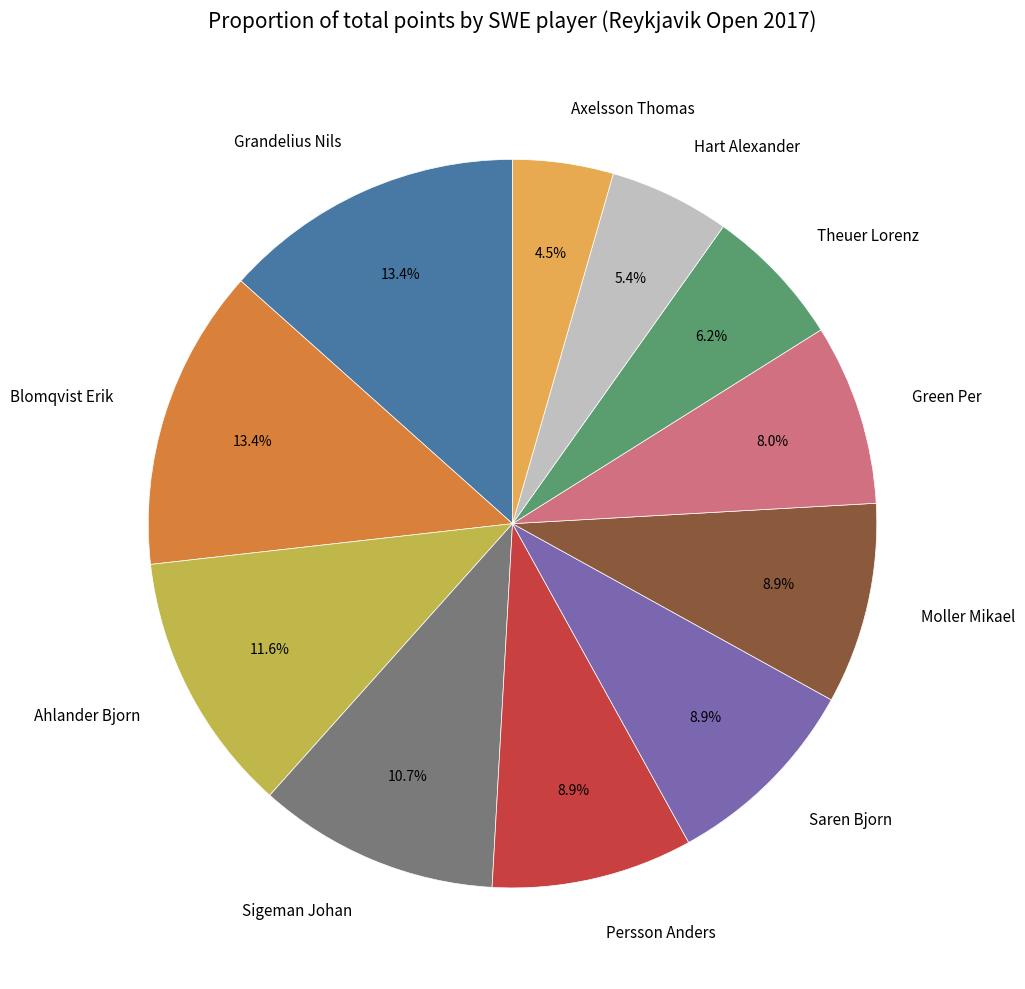

What percentage is NOT represented by Hart Alexander?

94.6%